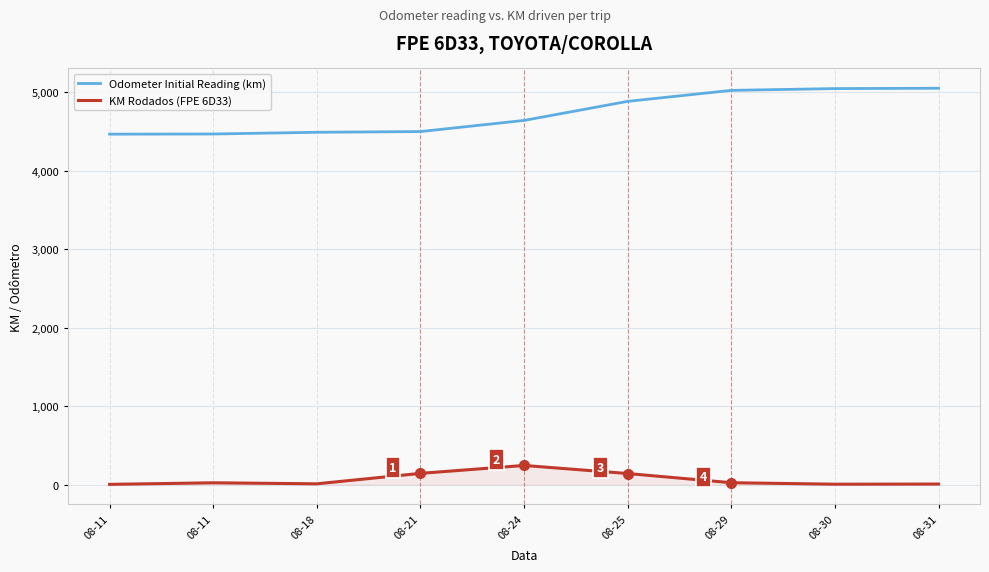

List the labels in order of Odometer Initial Reading (km) value, smallest first.

08-11, 08-11, 08-18, 08-21, 08-24, 08-25, 08-29, 08-30, 08-31